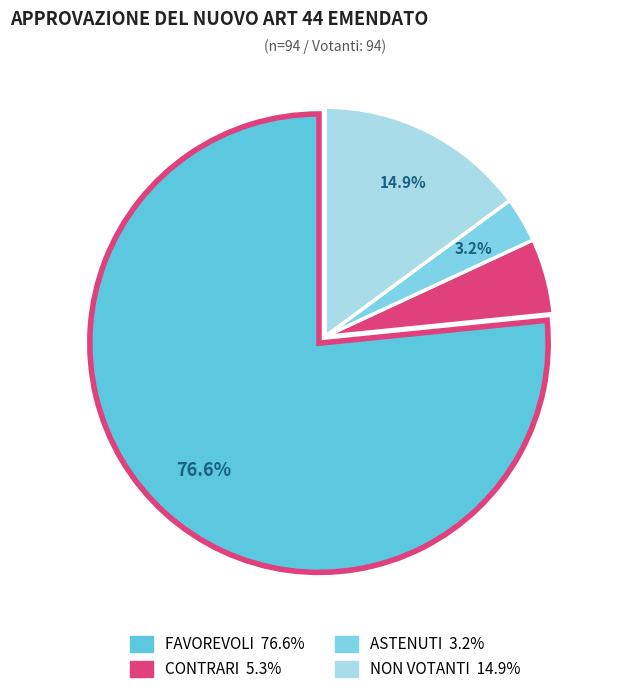

To the nearest percent, what percentage of the pie is CONTRARI?

5%